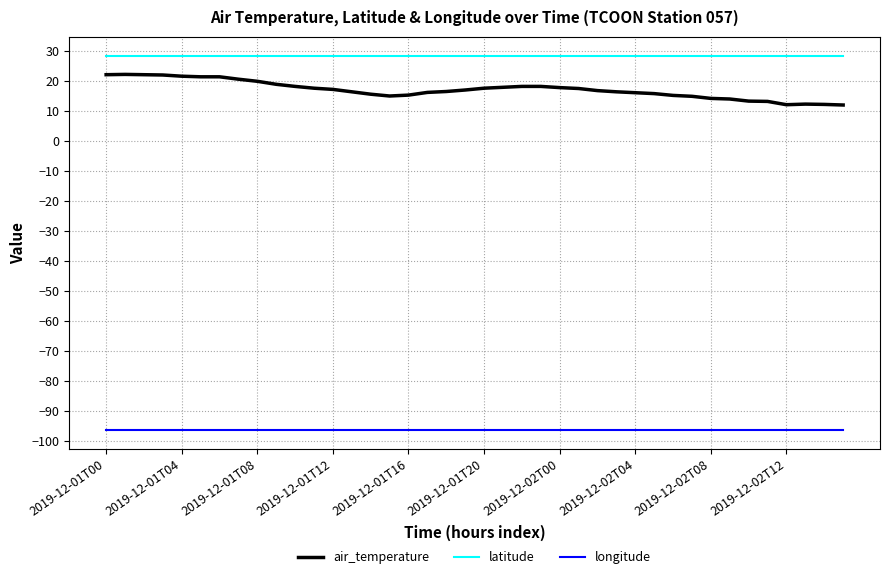

Rank the series by their maximum value, from lowest to highest.

longitude, air_temperature, latitude